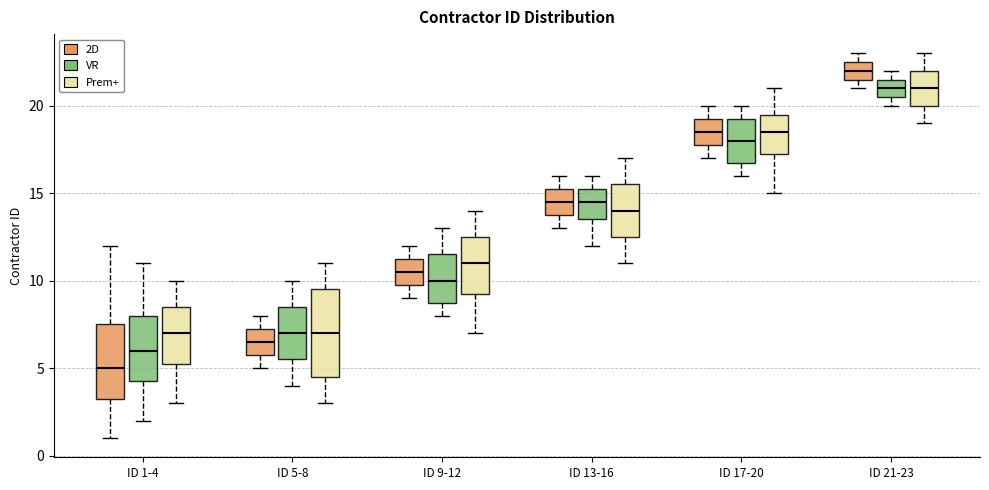

Which box's median line is the lowest?

ID 1-4 (2D)